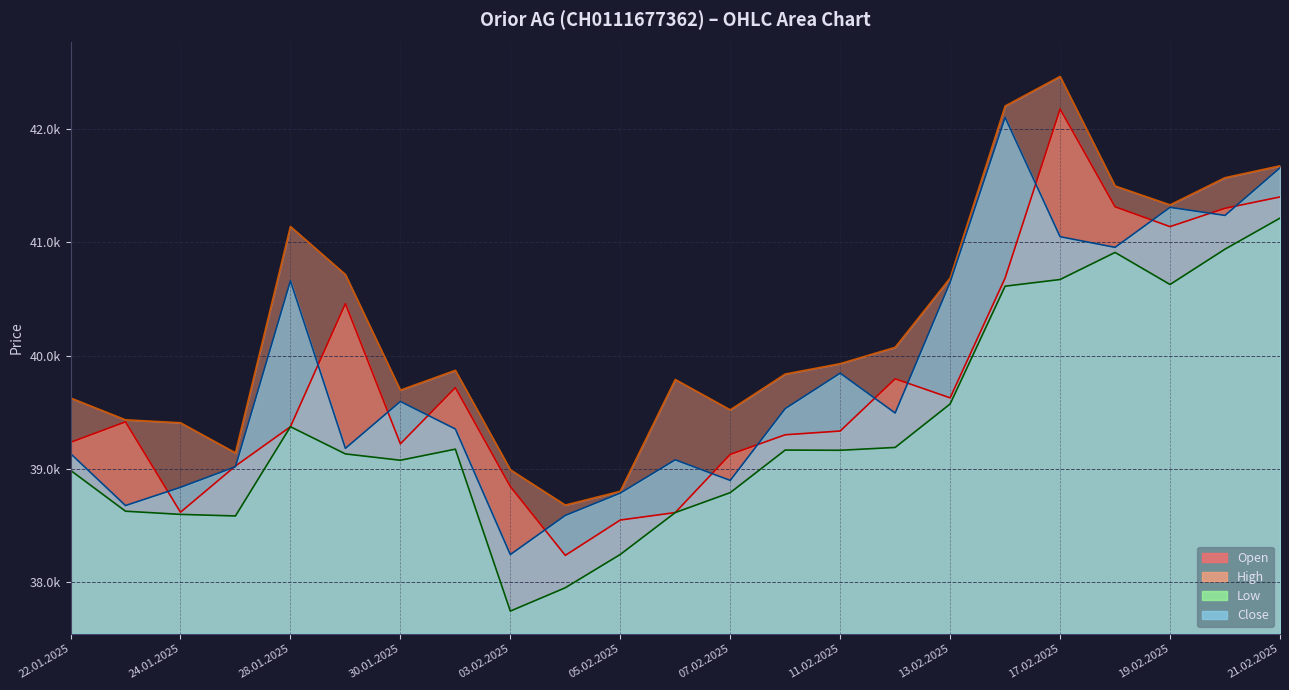

What is the total value across all series at 31.01.2025?

158109